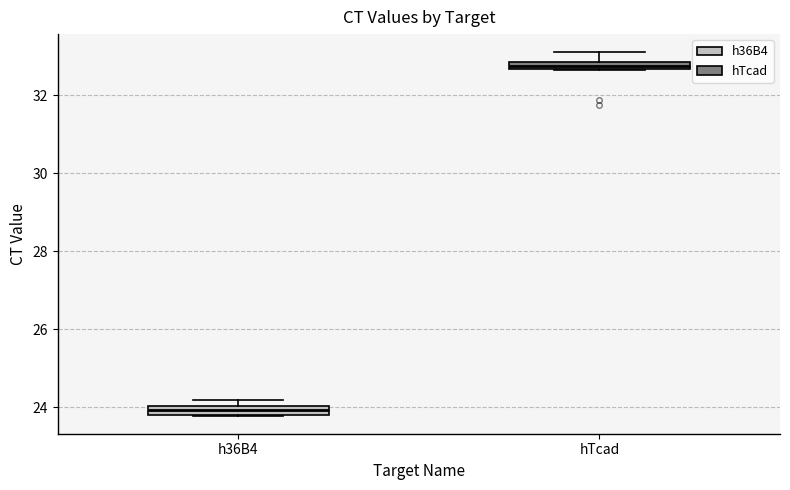

Which box has the highest median line?

hTcad